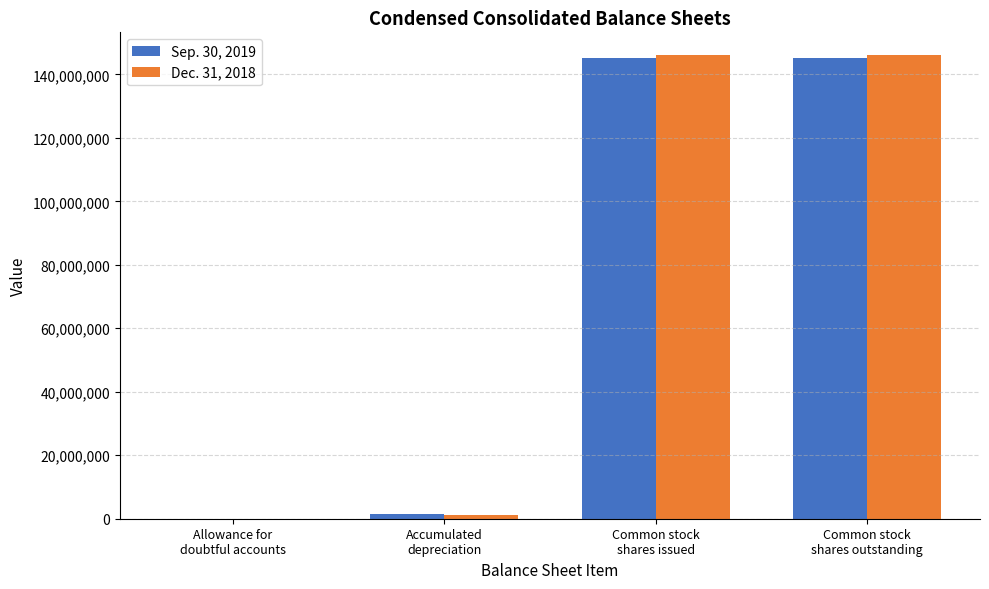

What is the maximum value shown in the chart?

145936613